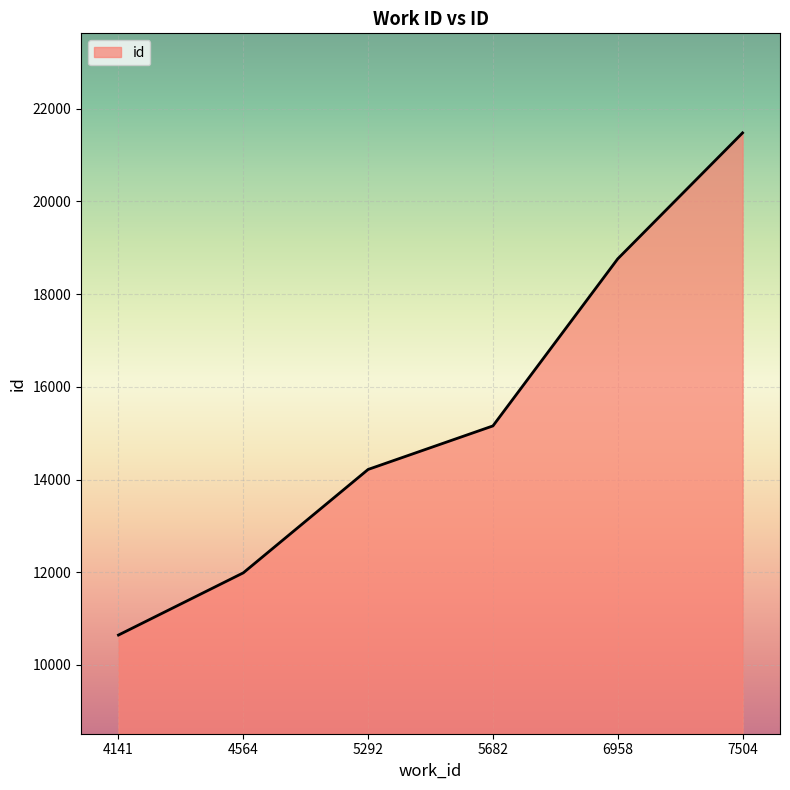

Is it true that the value at 7504 is 21479?

True